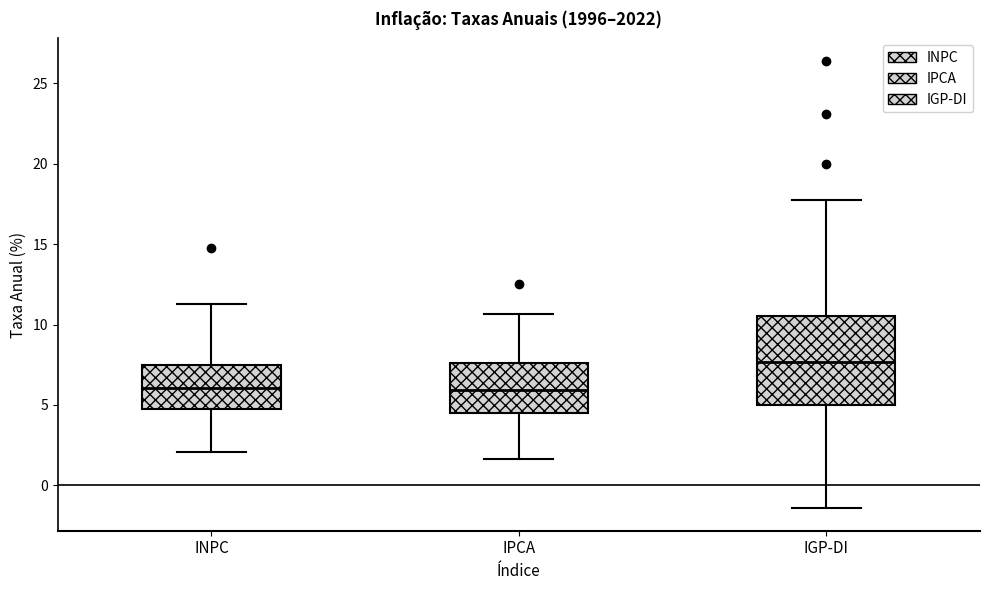

Where does the median line of the box for IPCA sit on the y-axis? The values are not printed on the chart, so give them approximately, as read against the axis.

6.0